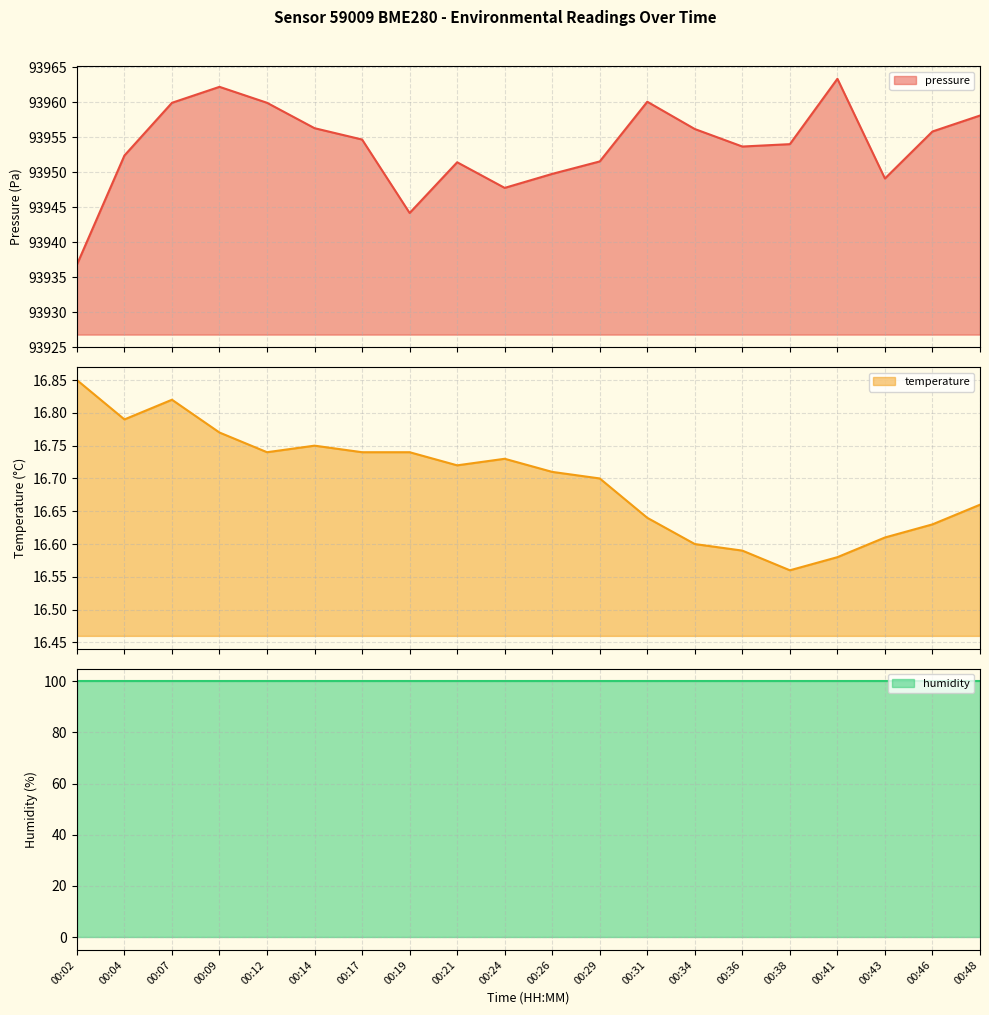

True or false: pressure has more than 0 points higher than both neighbors.

True